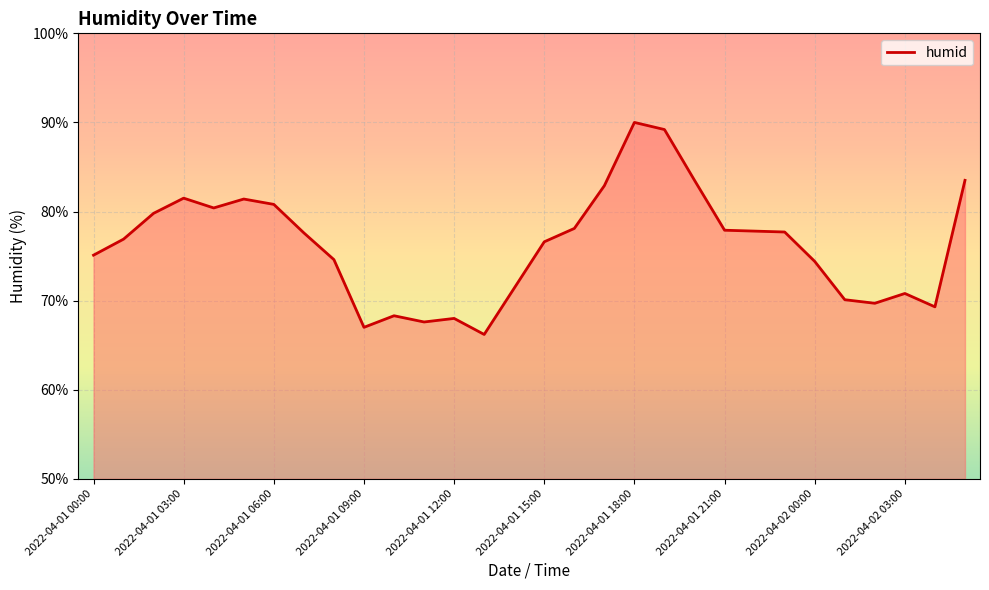

How many series are shown in this chart?

1